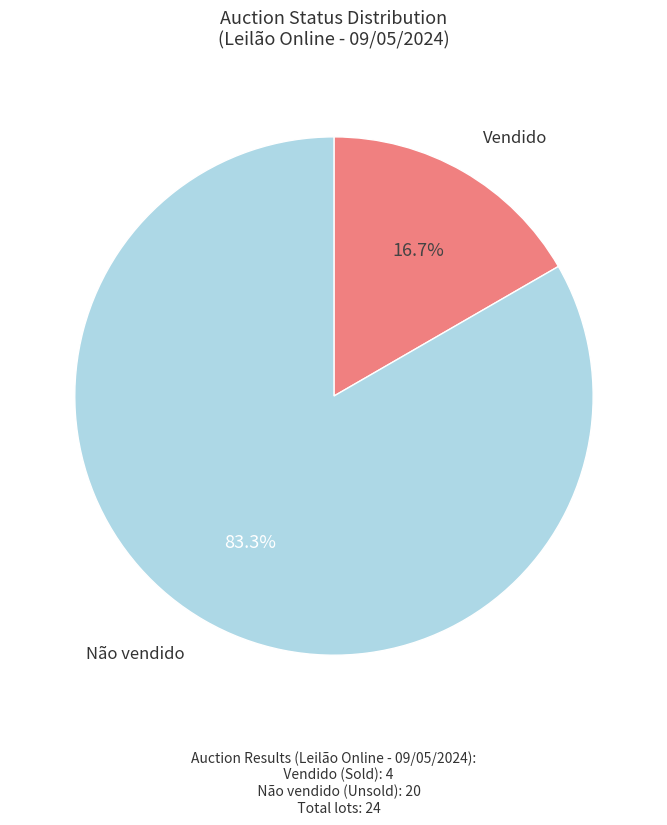

Is there a majority slice in this chart?

Yes